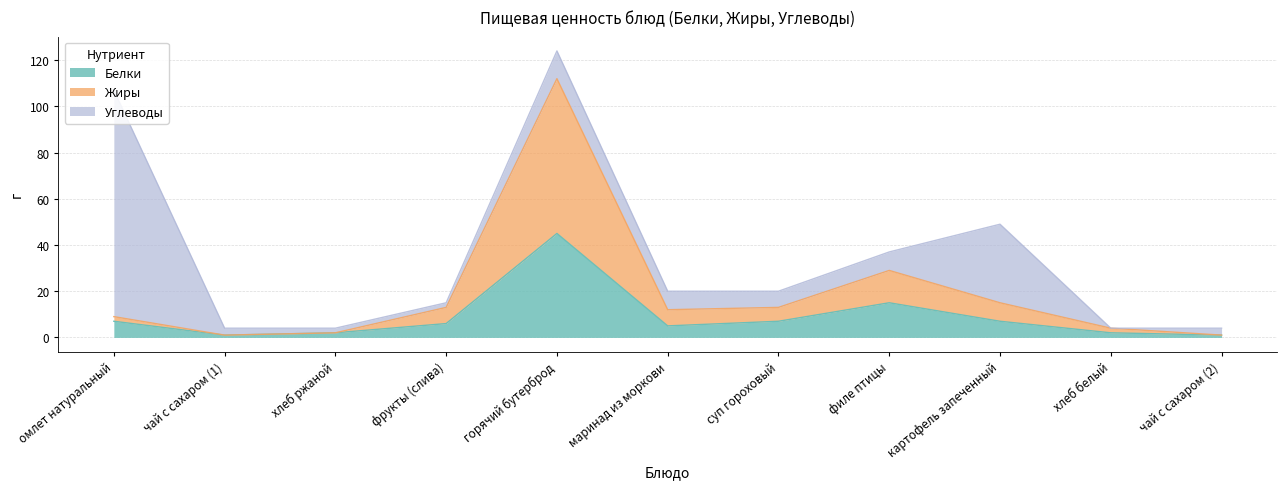

What is the total value across all series at картофель запеченный?

49